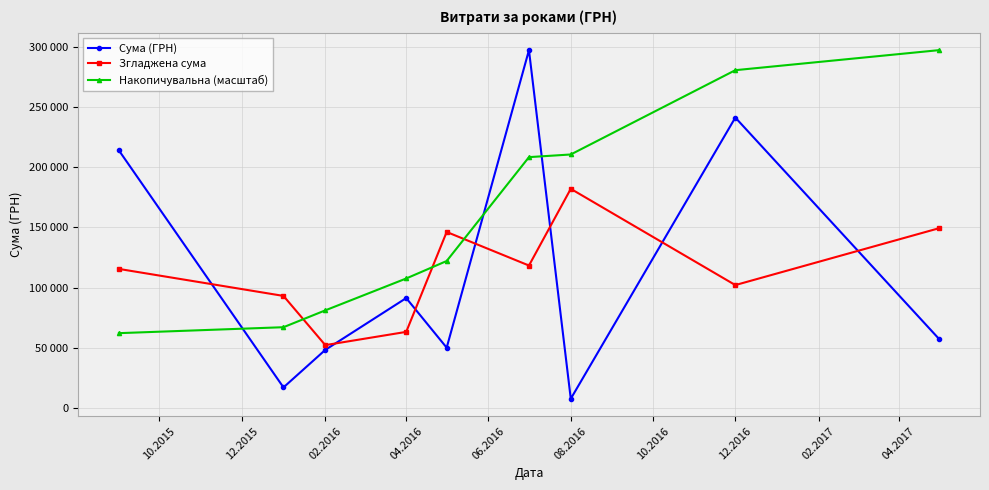

Reading right to left, list all the values displayed in this chart.

Сума (ГРН): 57347.0	241258.0	7599.0	297285.3	50052.0	91264.6	48207.5	17024.8	213950.0
Згладжена сума: 149302.5	102068.0	182047.5	118312.1	146200.6	63174.7	52165.6	93060.8	115487.4
Накопичувальна (масштаб): 297285.3	280636.3	210594.0	208387.9	122079.7	107548.5	81052.5	67056.8	62114.2